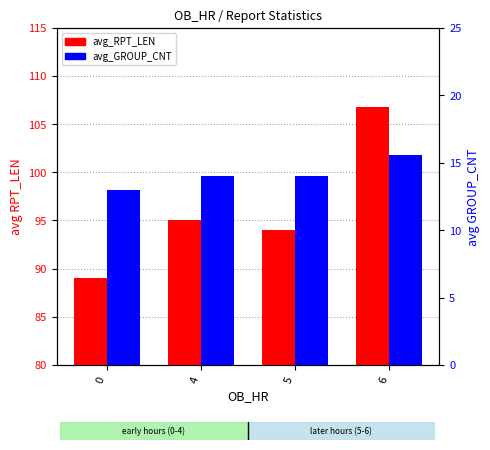

Does the chart contain any negative values?

No